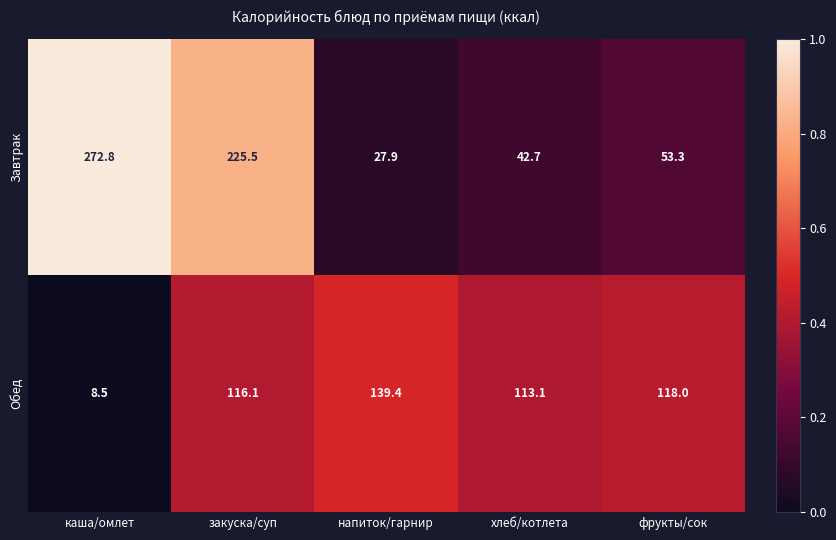

How many series are shown in this chart?

2